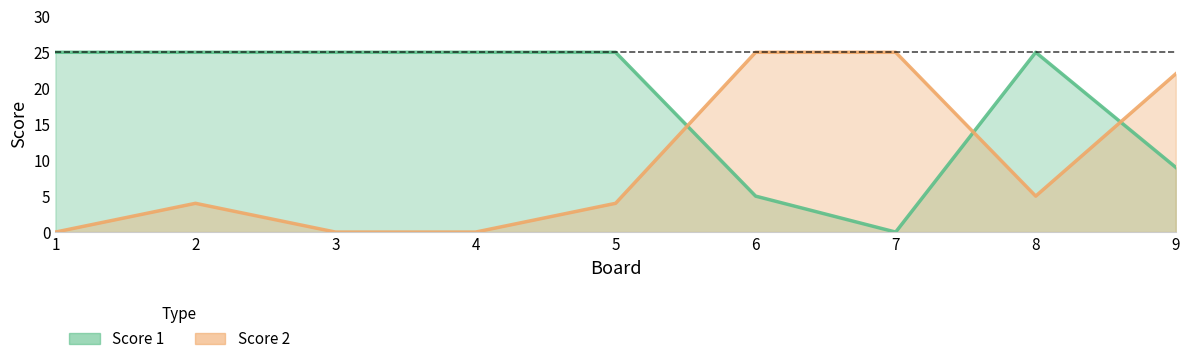

What is the difference between the Score 2 values at 8 and 2?

1